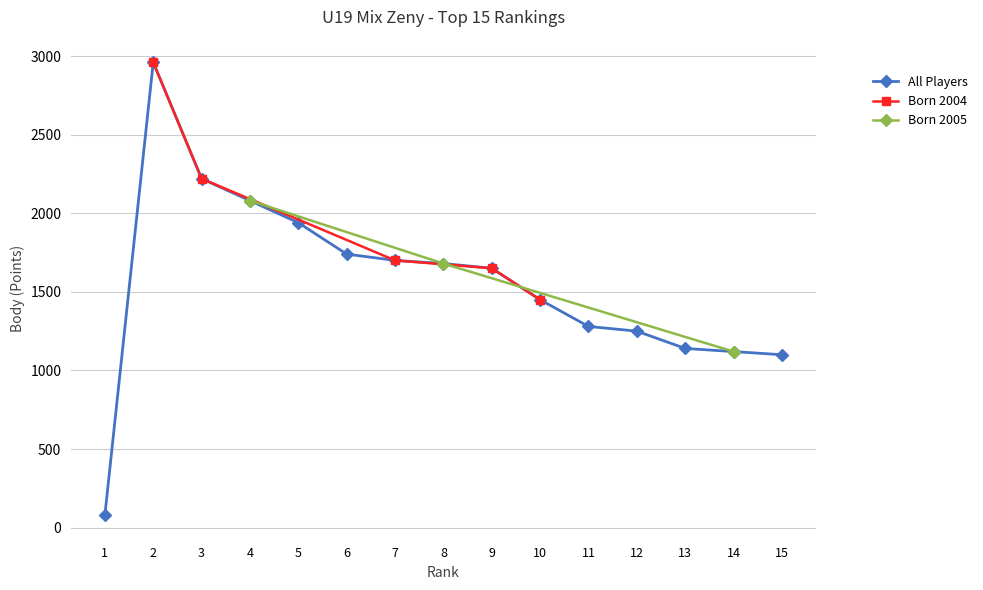

Read the Points / 100 value at 14.

11.2